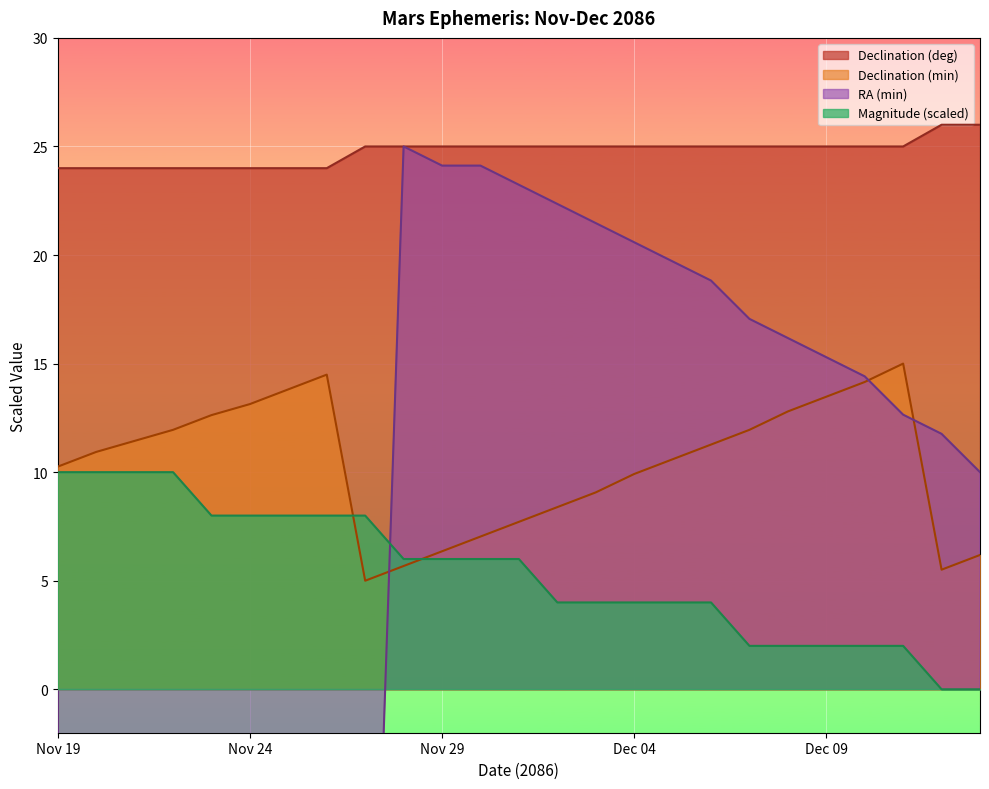

Which series ends up on top after the final intersection of RA (min) and Declination (min)?

RA (min)